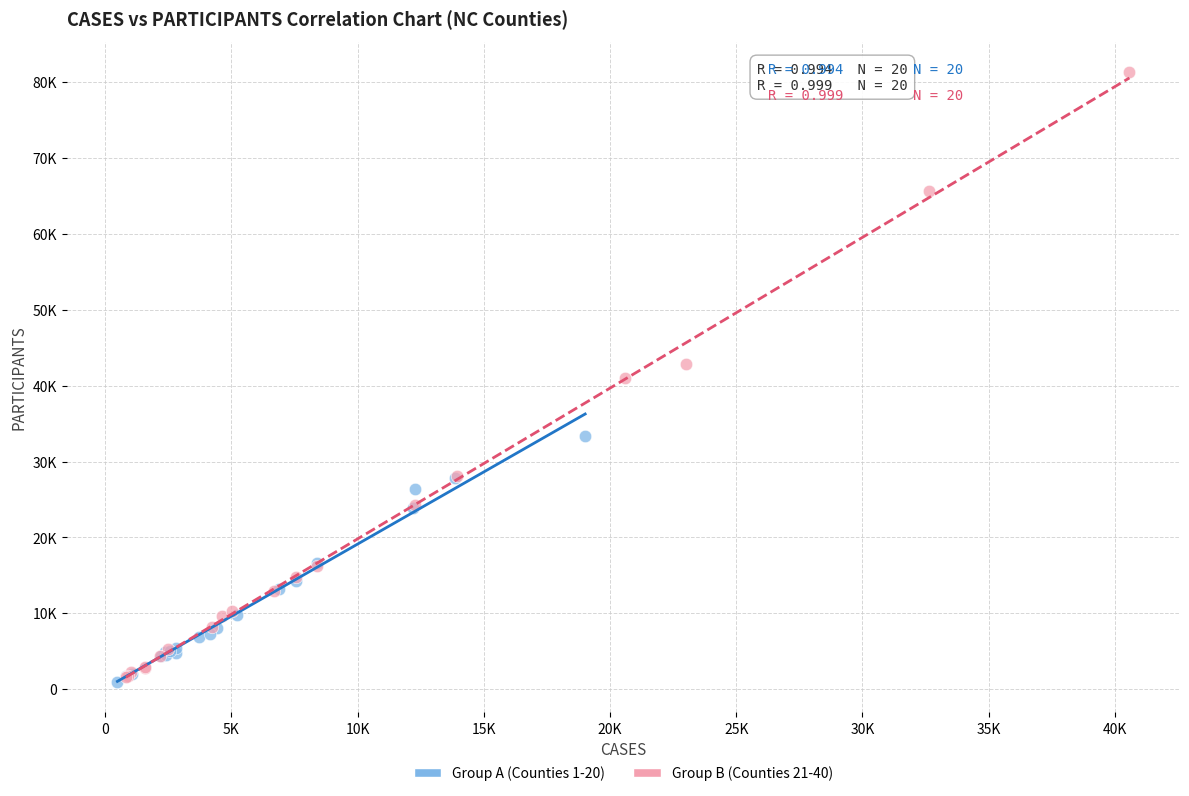

What are all the series names shown in the legend?

Group A (Counties 1-20), Group B (Counties 21-40)